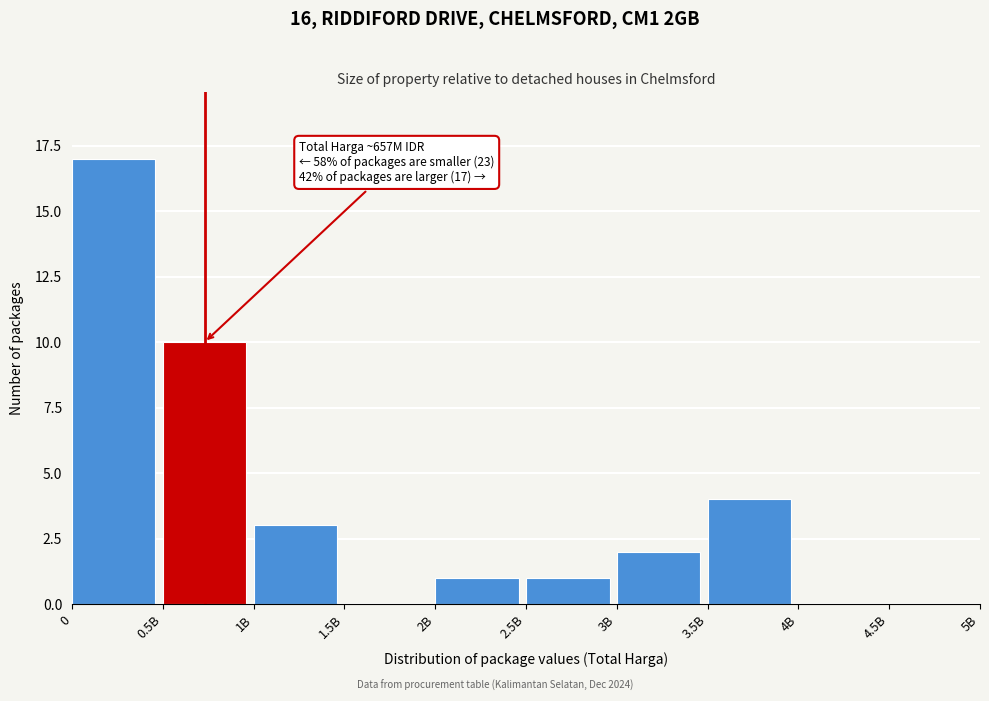

Reading right to left, transcribe all the data shown in this chart.

4.5B=0	4B=0	3.5B=4	3B=2	2.5B=1	2B=1	1.5B=0	1B=3	0.5B=10	0=17